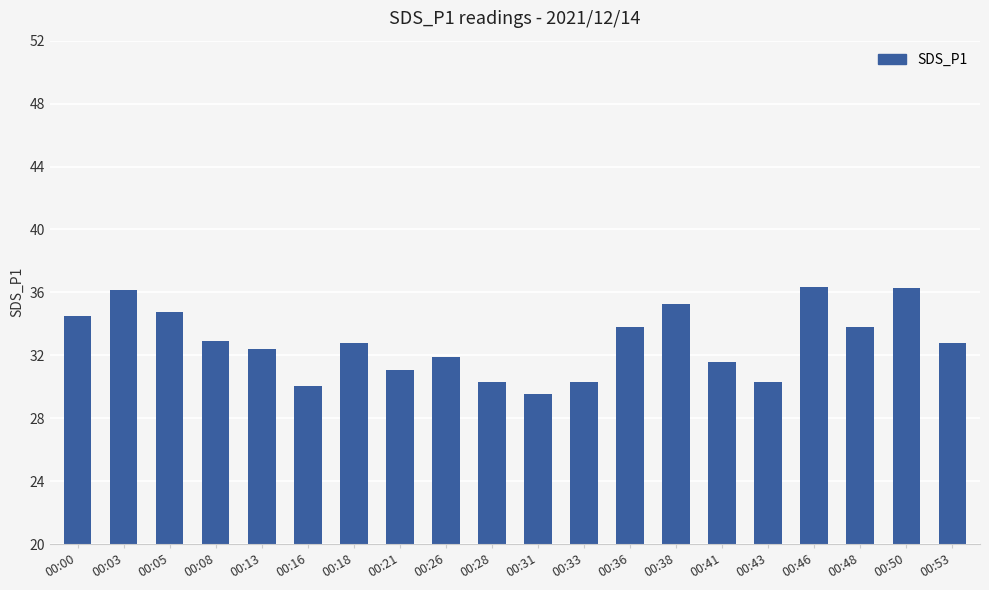

How many bars are there in total?

20